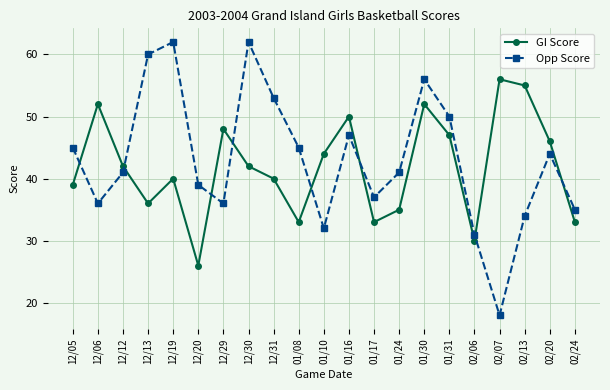

How many interior local peaks does the GI Score series have?

6